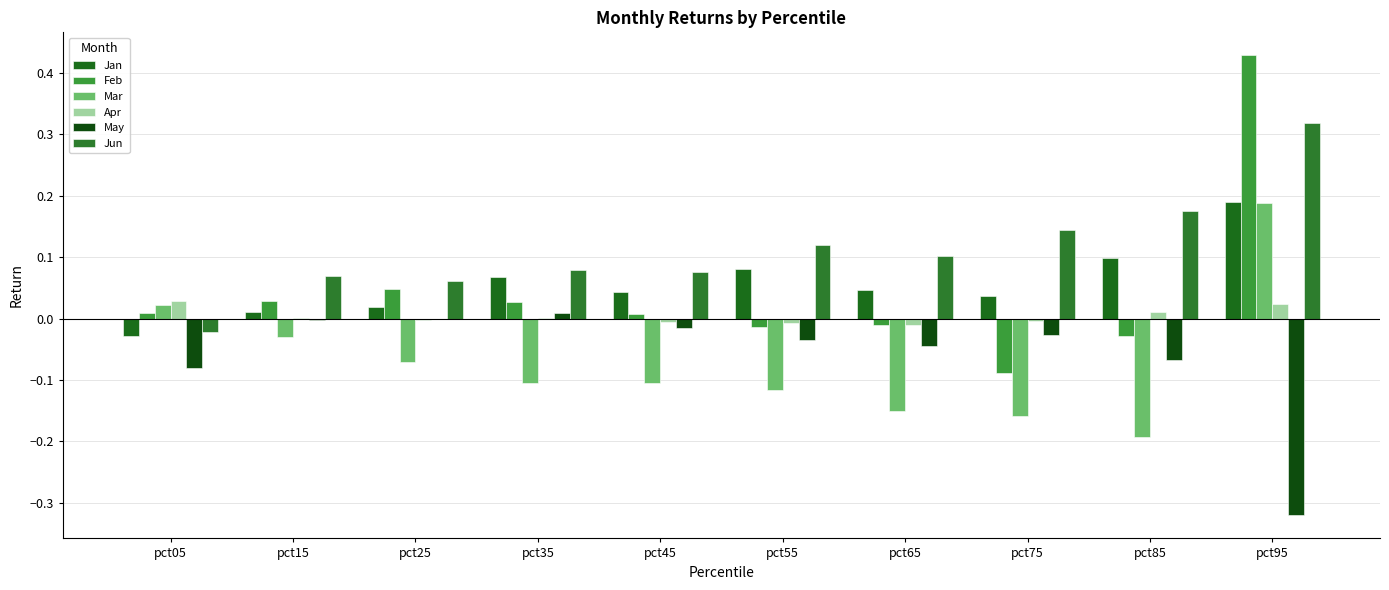

How many categories are shown in the chart?

10